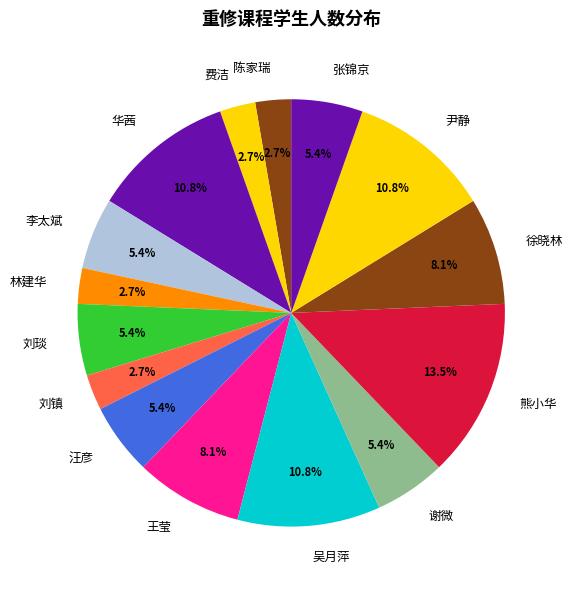

To the nearest percent, what is the difference between the largest and smallest slice percentages?

11%